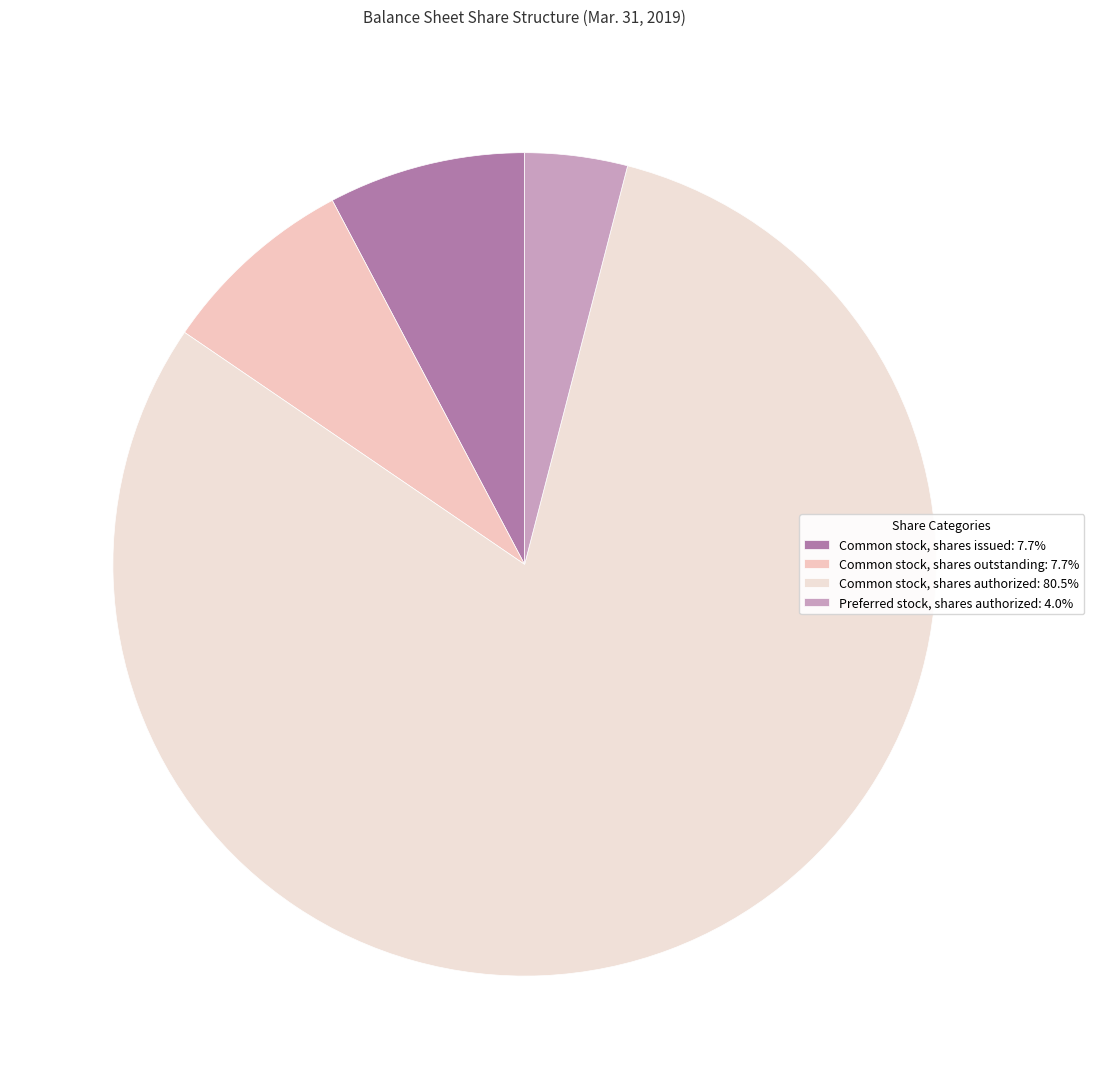

Count the number of slices in the pie.

4